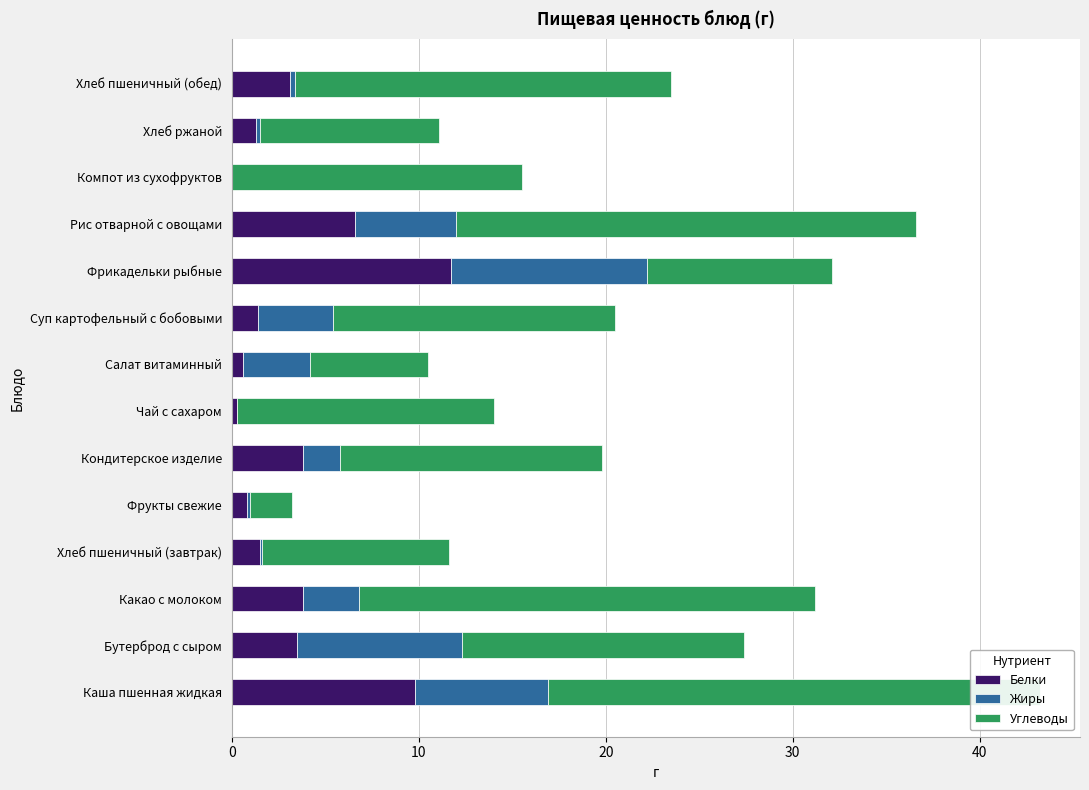

At how many categories does at least one series exceed 5?

13